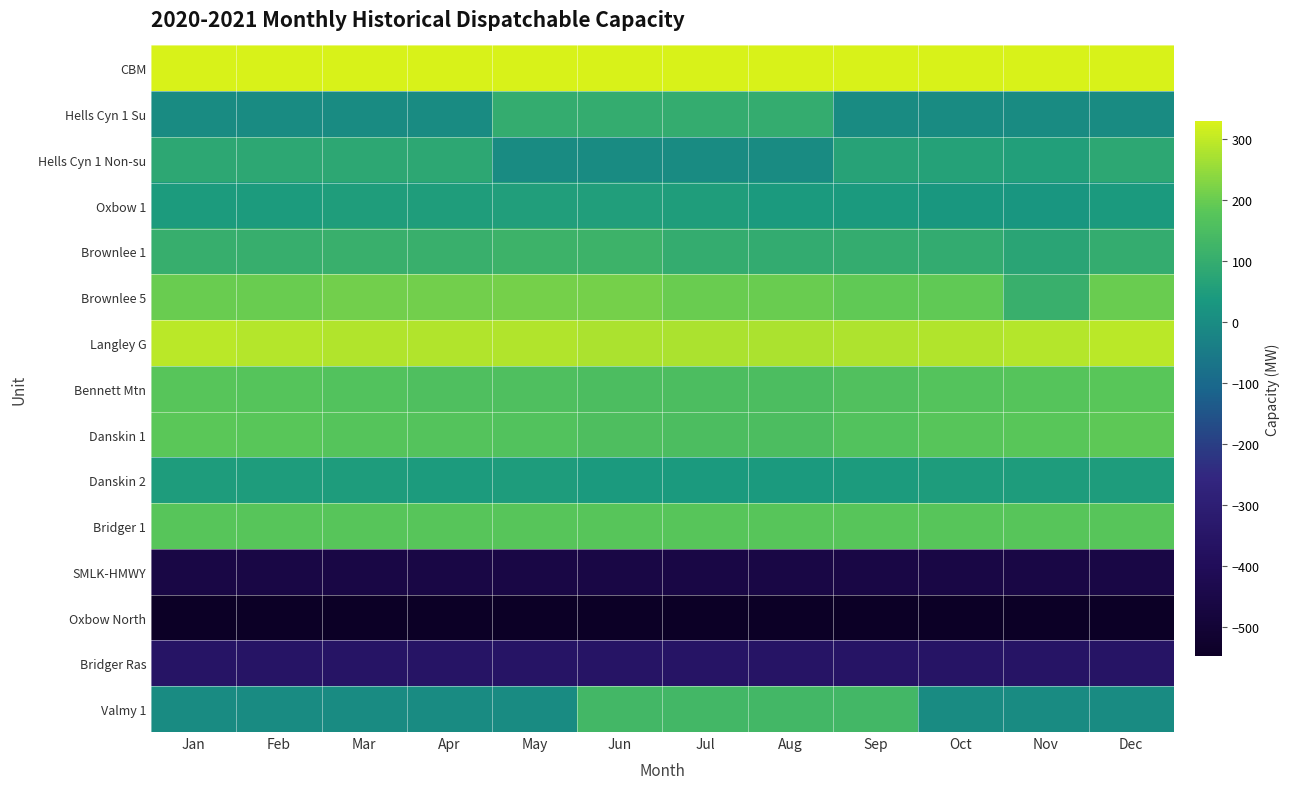

Rank the series by their maximum value, from lowest to highest.

Oxbow North, SMLK-HMWY, Bridger Ras, Danskin 2, Oxbow 1, Hells Cyn 1 Non-su, Hells Cyn 1 Su, Brownlee 1, Valmy 1, Bridger 1, Bennett Mtn, Danskin 1, Brownlee 5, Langley G, CBM